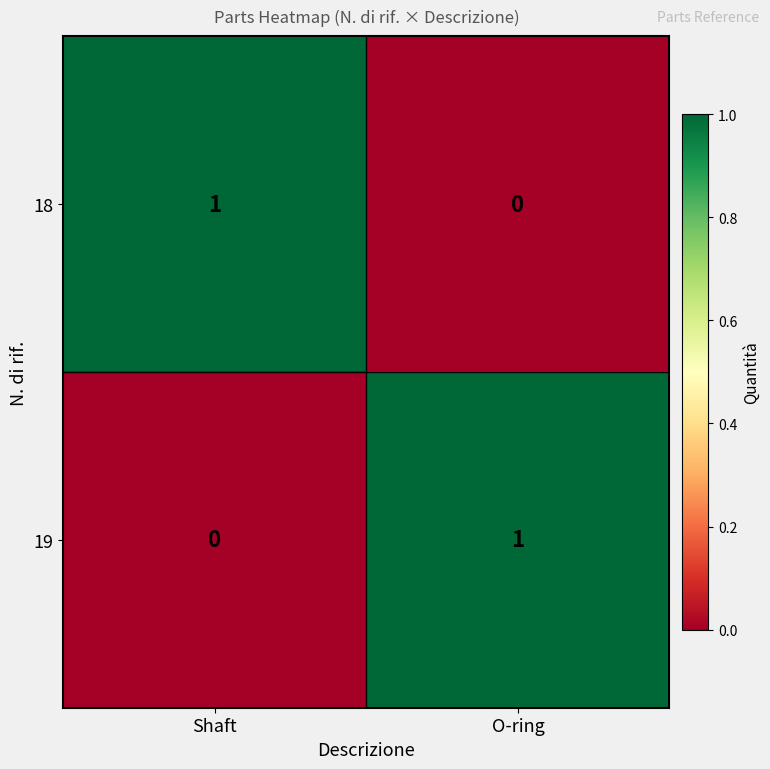

The value of 19 at Shaft is 1. True or false?

False